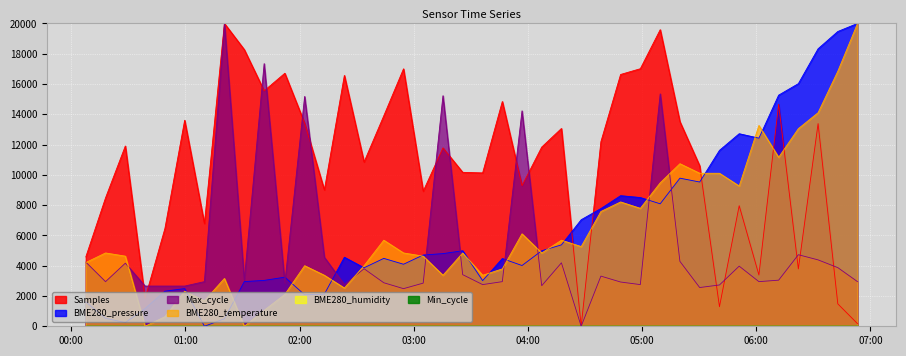

Is the value of BME280_temperature at 2022/09/10 02:02:39 greater than the value of BME280_pressure at 2022/09/10 01:30:56?

Yes